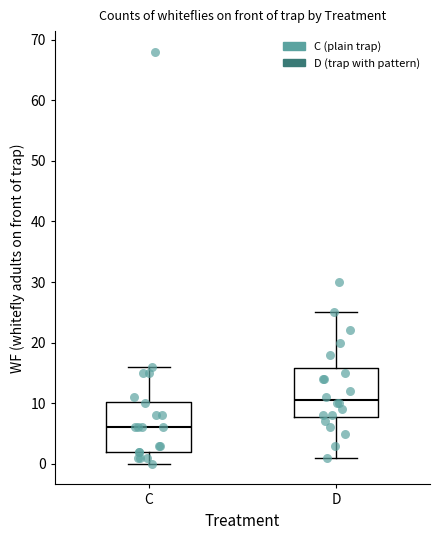

Reading left to right, transcribe this box plot: for each box, give where its median line is, the range the box spans, and where its two whiskers end, as read against the y-axis. The values are not printed on the chart, so give them approximately, as read against the axis.

C: median 6, box 2 to 10, whiskers 0 to 16
D: median 11, box 8 to 16, whiskers 1 to 25